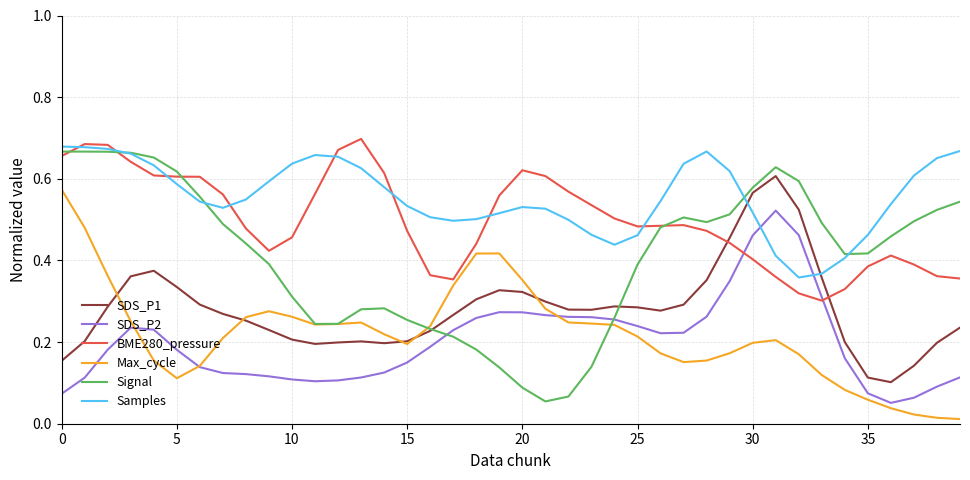

What are all the series names shown in the legend?

SDS_P1, SDS_P2, BME280_pressure, Max_cycle, Signal, Samples